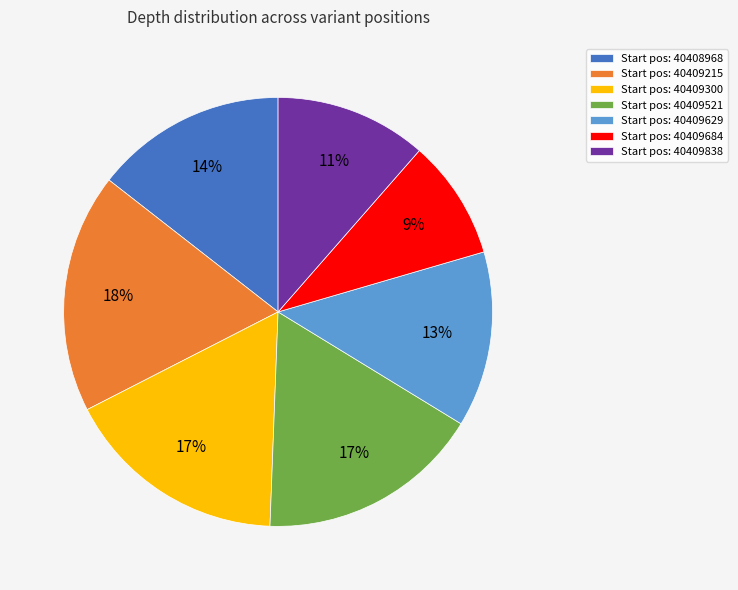

What is the largest slice in the pie chart?

Start pos: 40409215